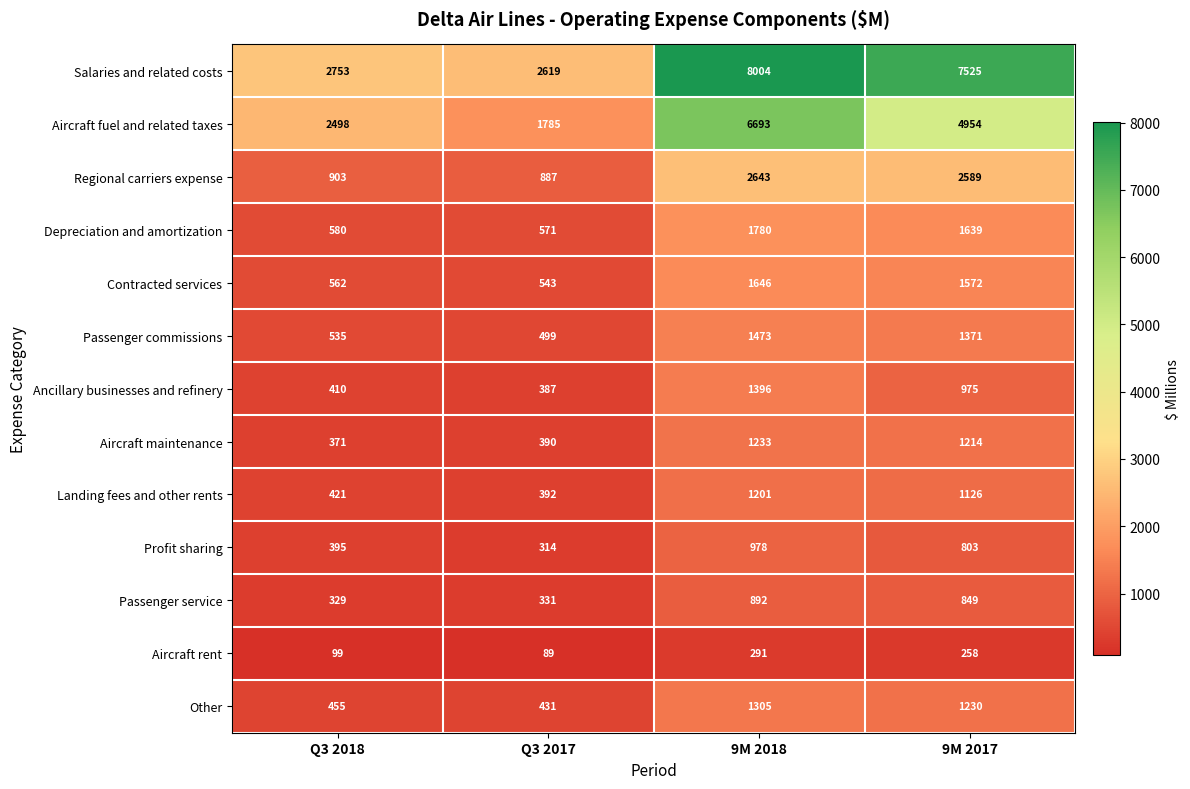

At how many categories does at least one series exceed 2980?

2